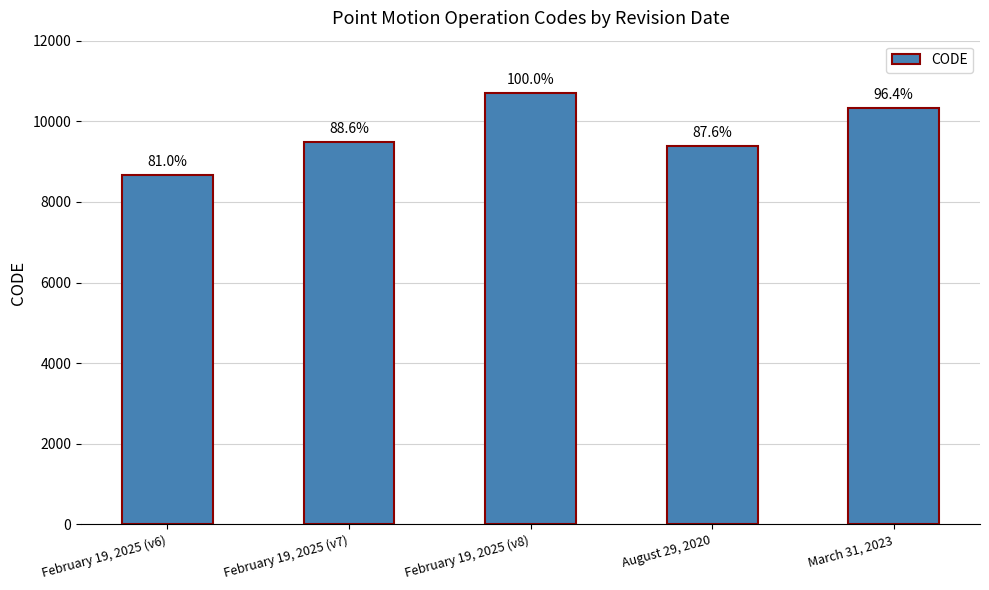

How many bars are there in total?

5